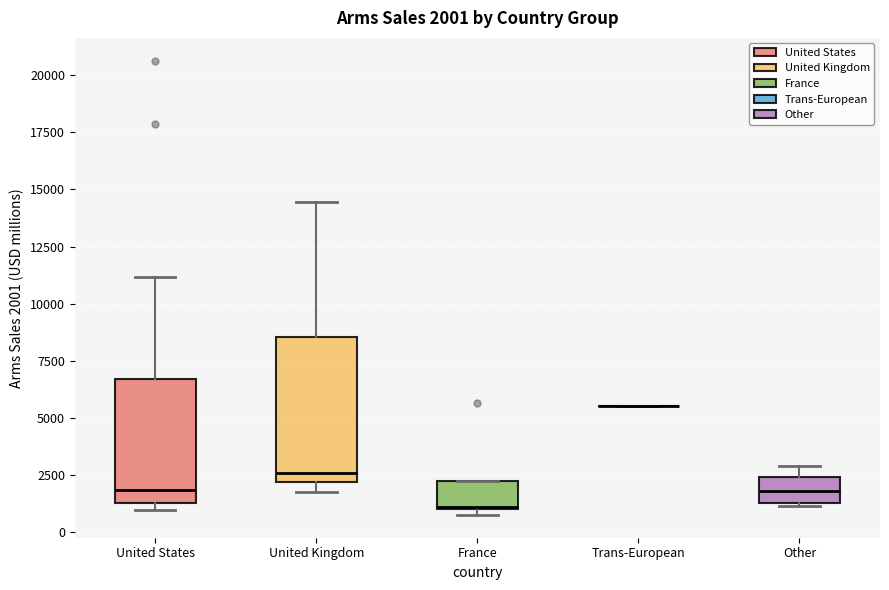

Comparing the boxes themselves (not the whiskers), which one is the tallest?

United Kingdom